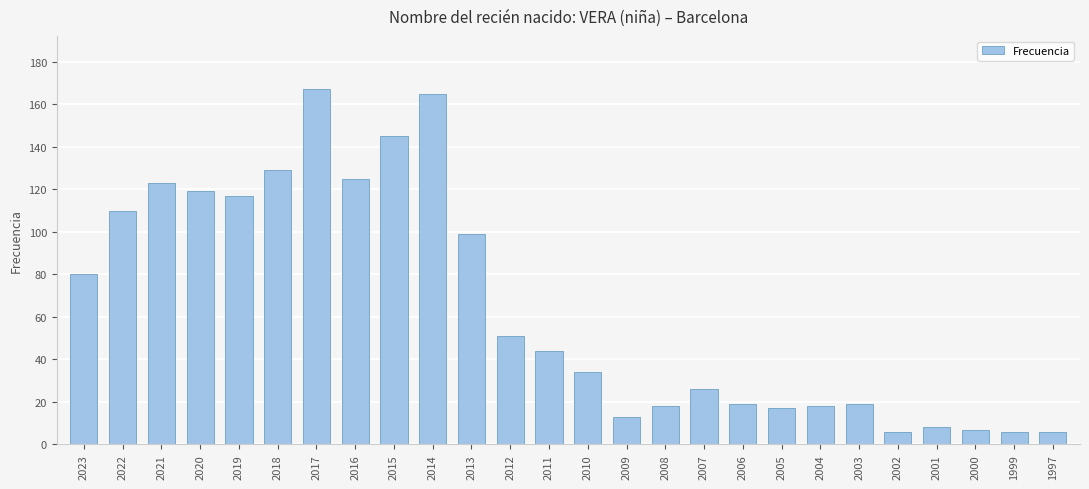

What is the change in value from 2019 to 2005?

-100